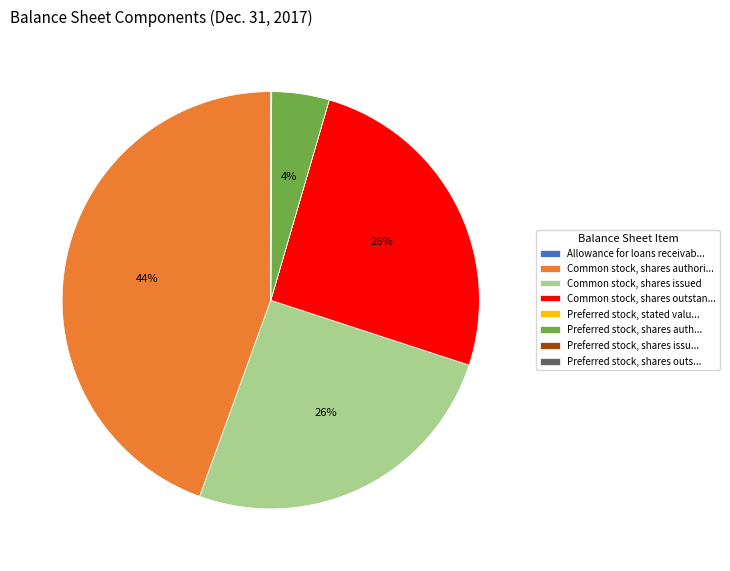

What is the largest slice in the pie chart?

Common stock, shares authori...